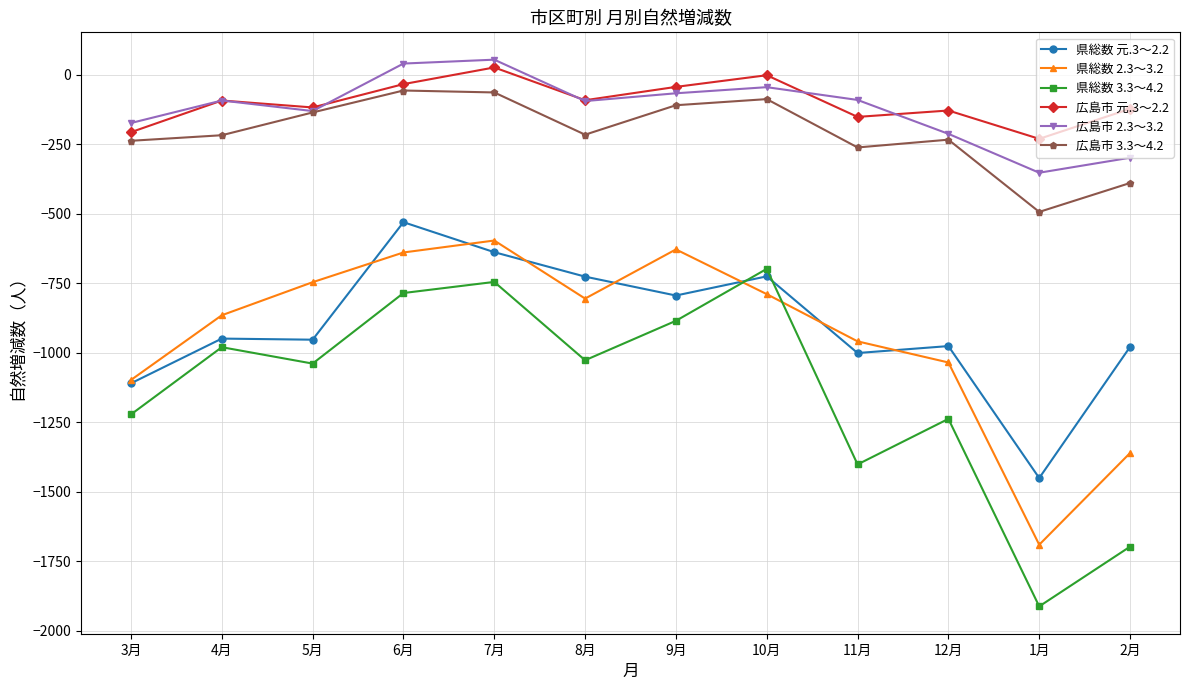

At 1月, list the series in order from largest to smallest.

広島市 元.3～2.2, 広島市 2.3～3.2, 広島市 3.3～4.2, 県総数 元.3～2.2, 県総数 2.3～3.2, 県総数 3.3～4.2